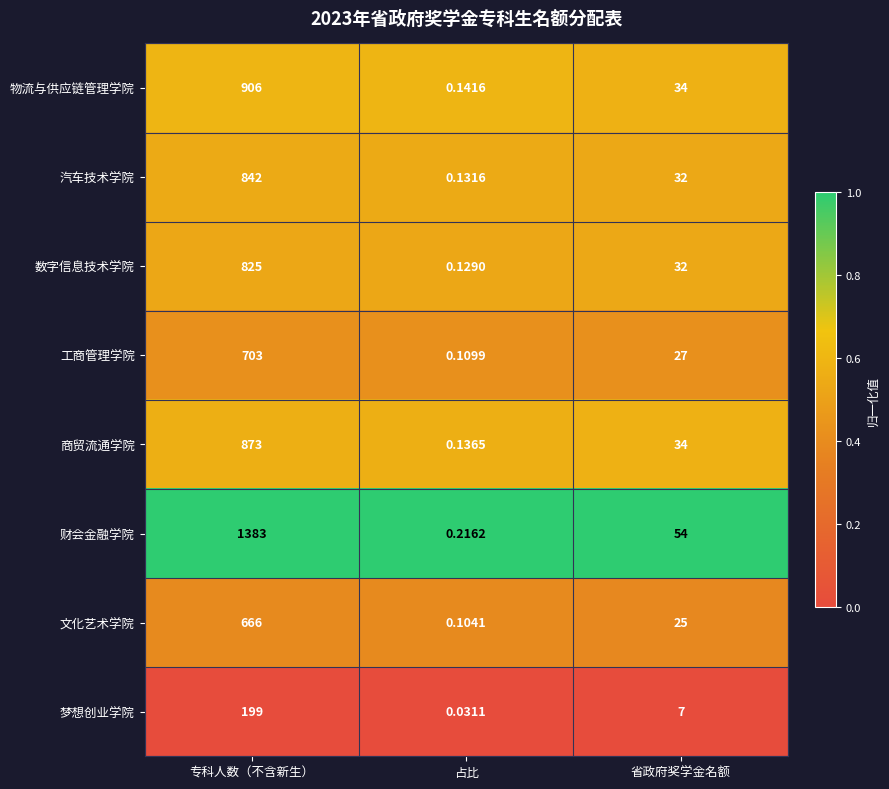

Count the number of data series in this chart.

8